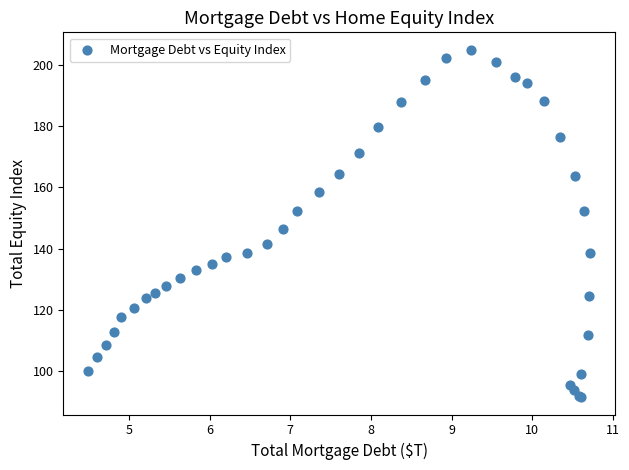

What Y value in the scatter plot is closest to 148?

146.5